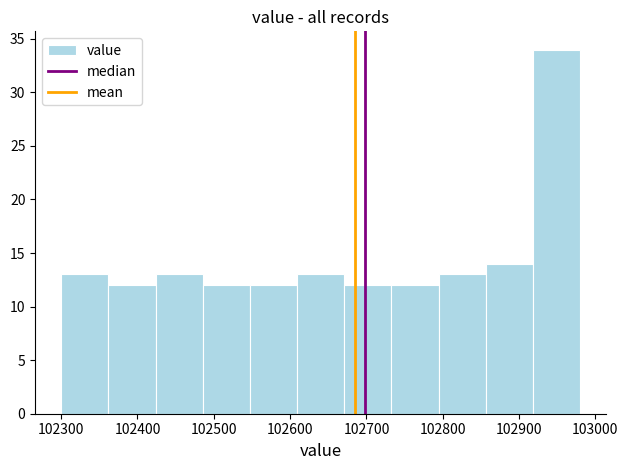

Reading left to right, list every bar in this chart as the range it spans on the x-axis followed by its height. Neither the bar edges nor the heights are printed on the chart, so give them approximately, as read against the axes.

102300 to 102360: 13
102360 to 102420: 12
102420 to 102490: 13
102490 to 102550: 12
102550 to 102610: 12
102610 to 102670: 13
102670 to 102730: 12
102730 to 102790: 12
102790 to 102860: 13
102860 to 102920: 14
102920 to 102980: 34